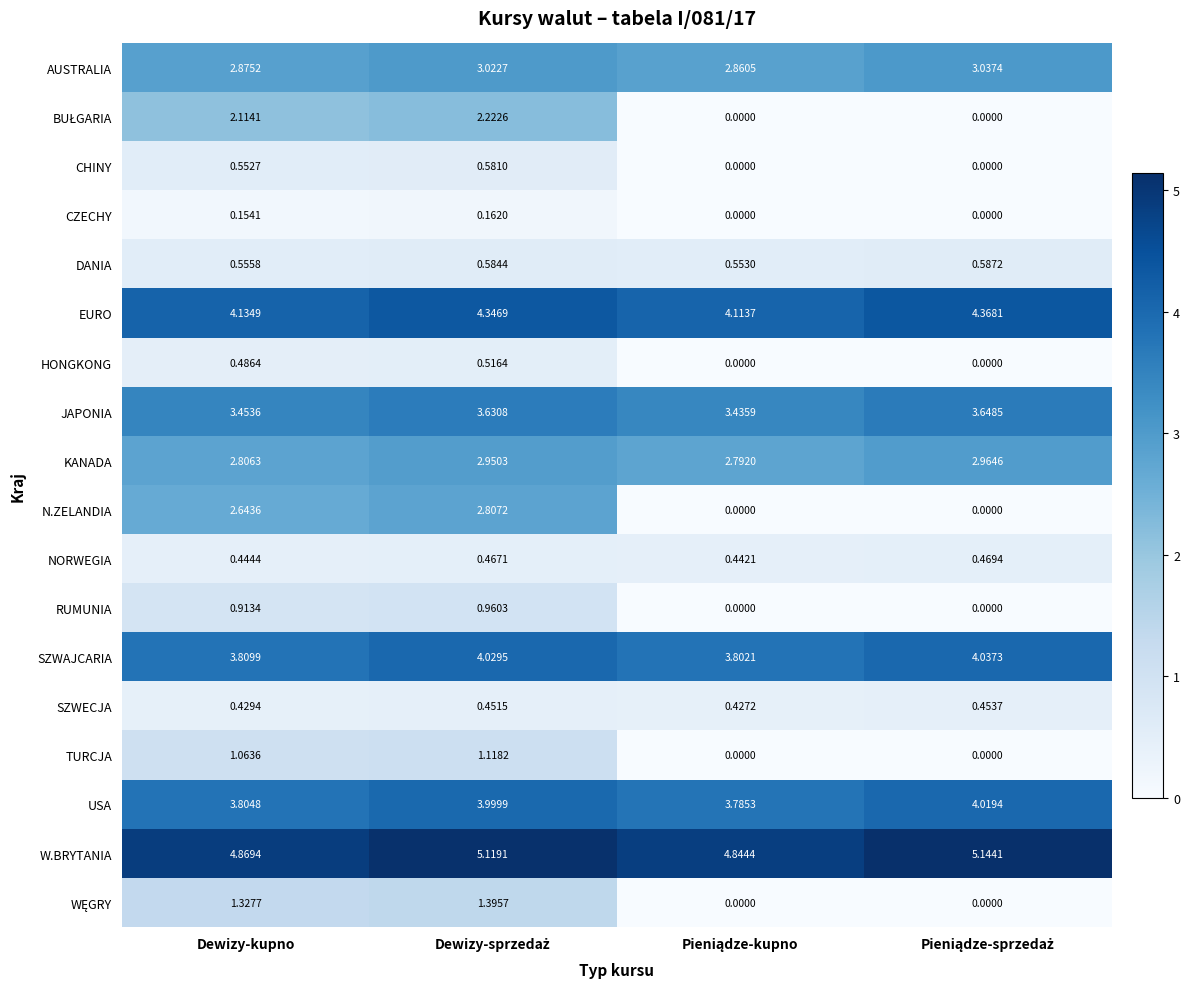

Which series has the widest spread of values?

N.ZELANDIA